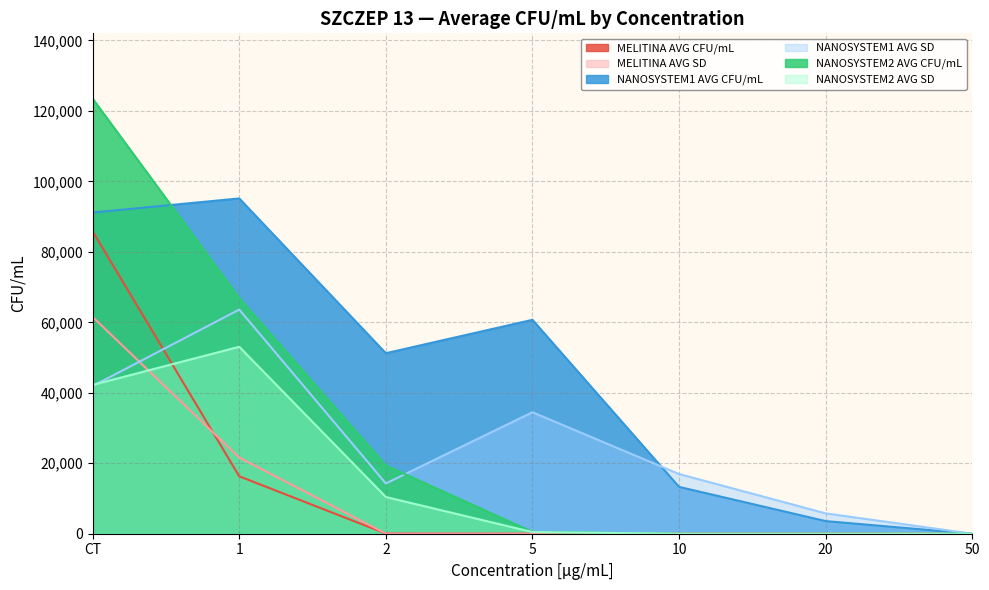

True or false: NANOSYSTEM1 AVG CFU/mL has more than 0 interior local peaks.

True